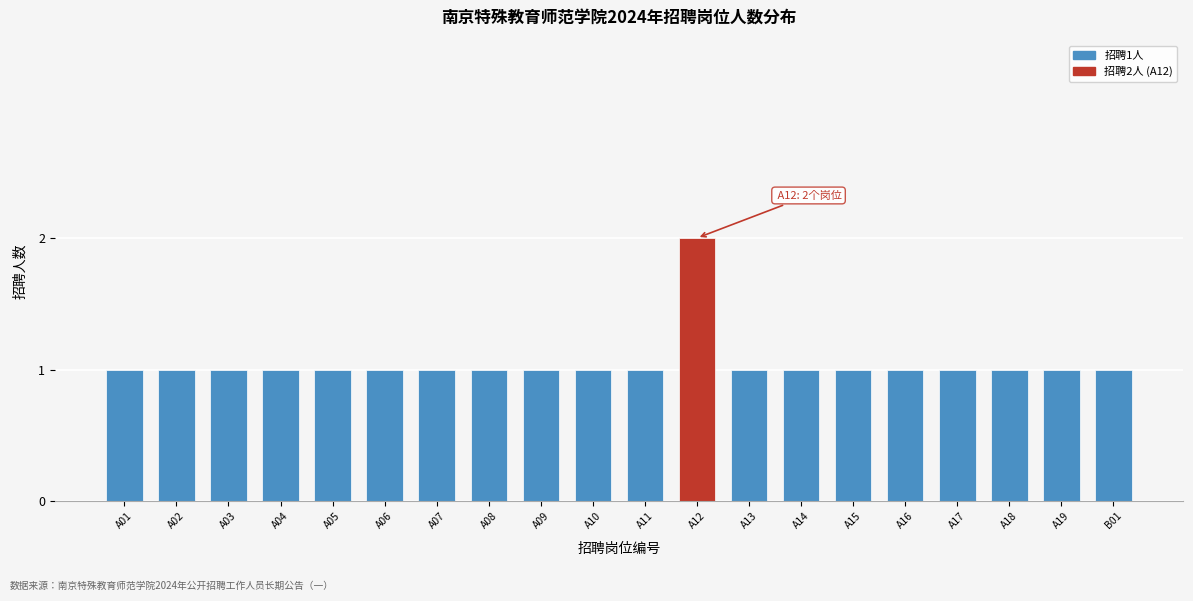

Reading right to left, list all the values displayed in this chart.

B01=1	A19=1	A18=1	A17=1	A16=1	A15=1	A14=1	A13=1	A12=2	A11=1	A10=1	A09=1	A08=1	A07=1	A06=1	A05=1	A04=1	A03=1	A02=1	A01=1